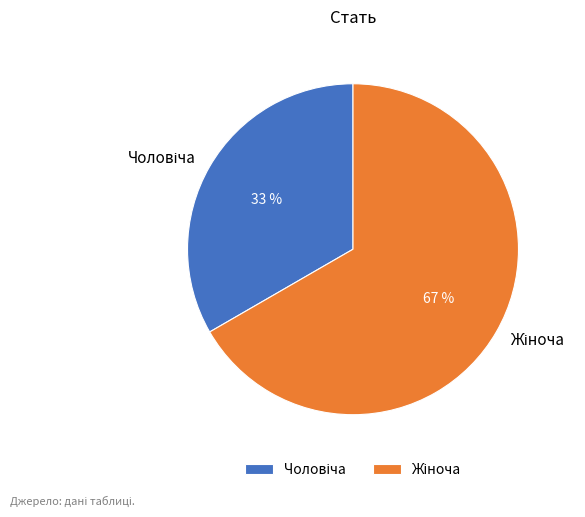

How many segments does this pie chart have?

2